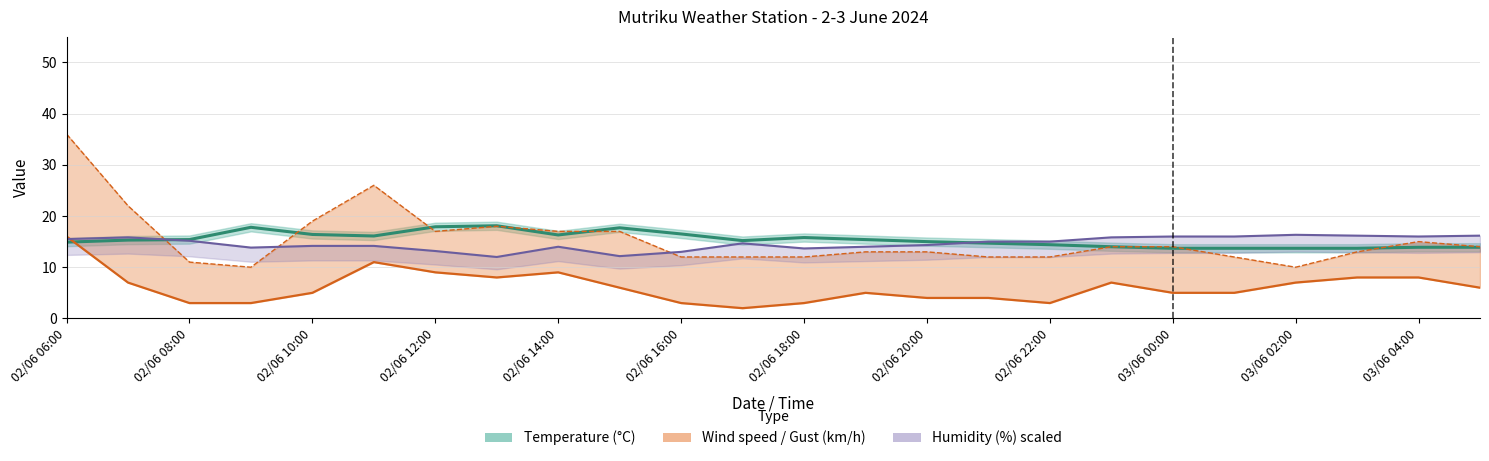

What is the label of the 21st point from the left?

03/06 02:00